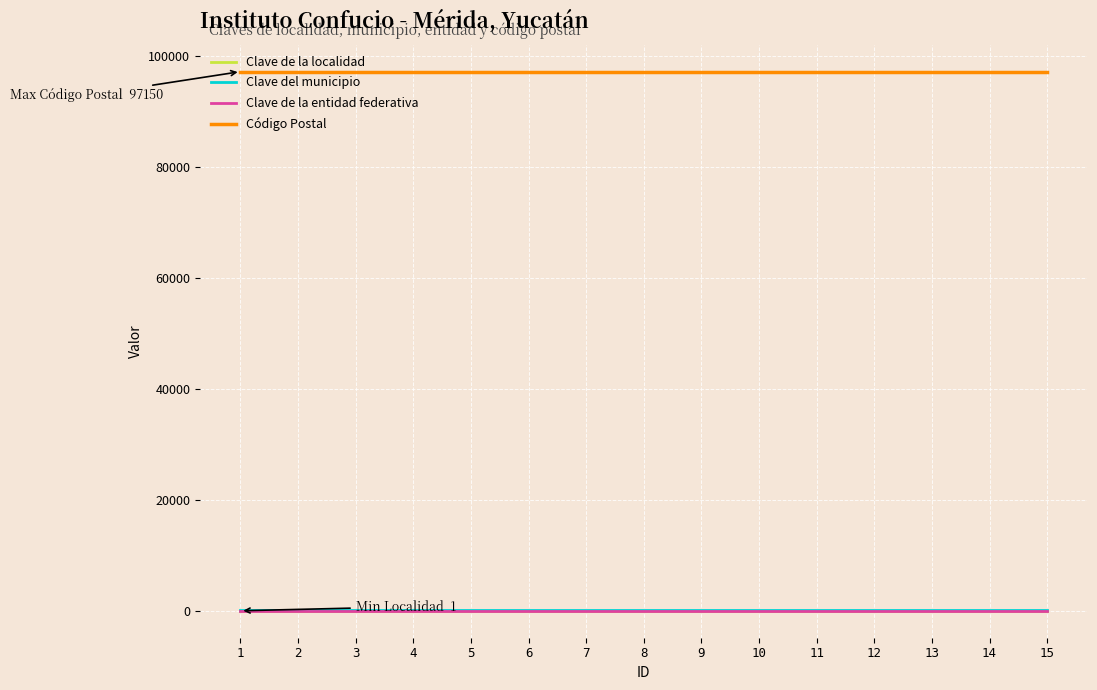

Is the value of Código Postal at 5 greater than the value of Clave de la entidad federativa at 9?

Yes